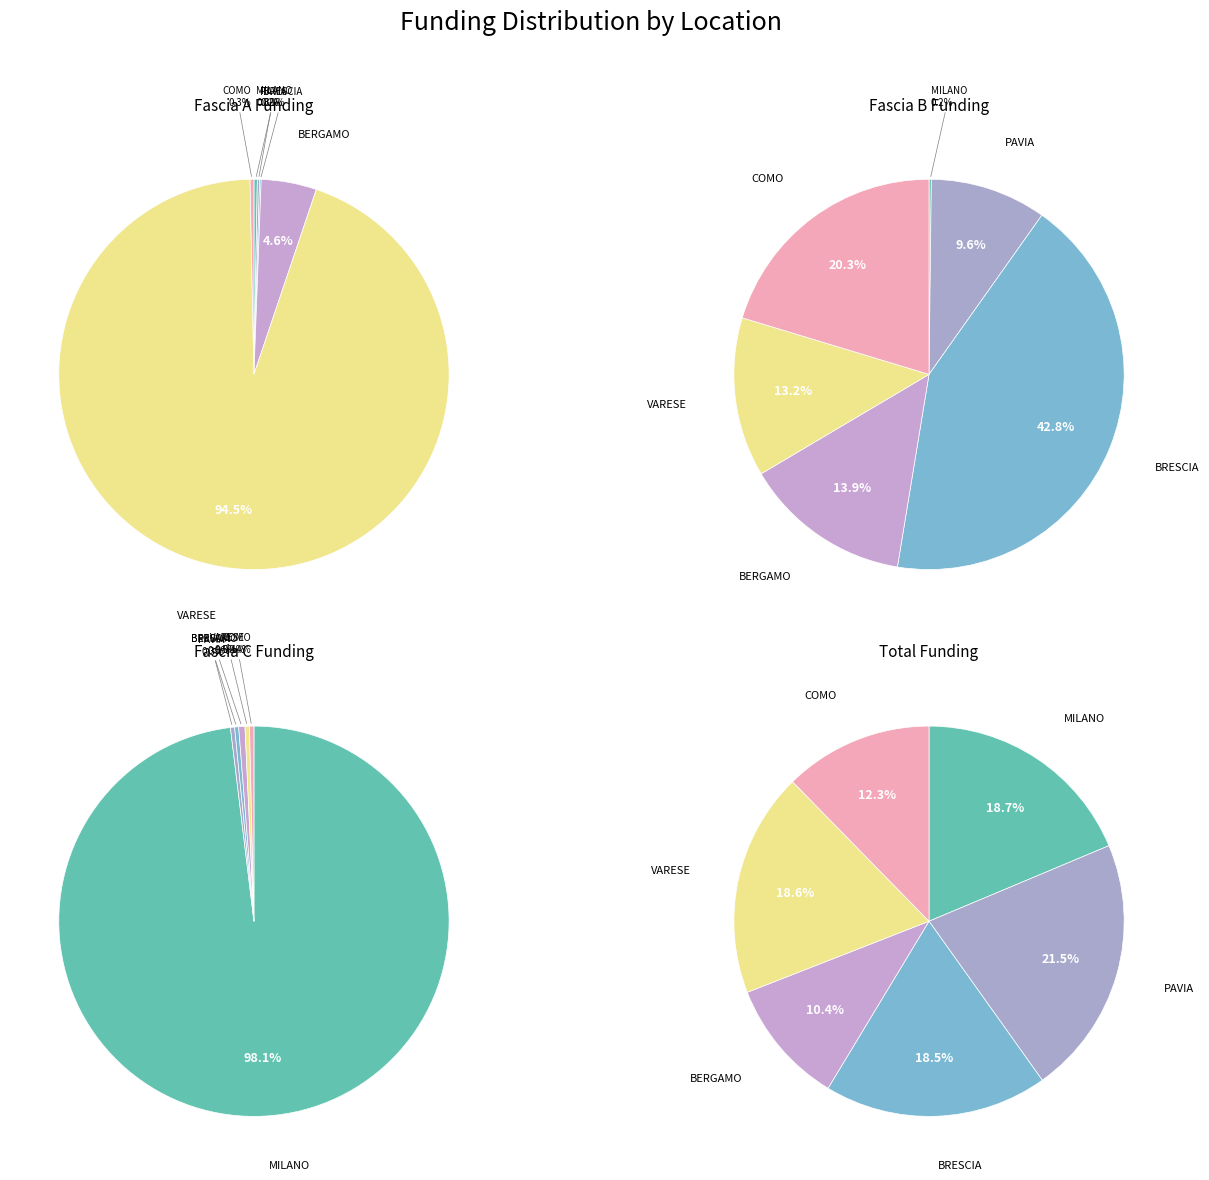

To the nearest percent, what is the difference between the largest and smallest slice percentages?

94%